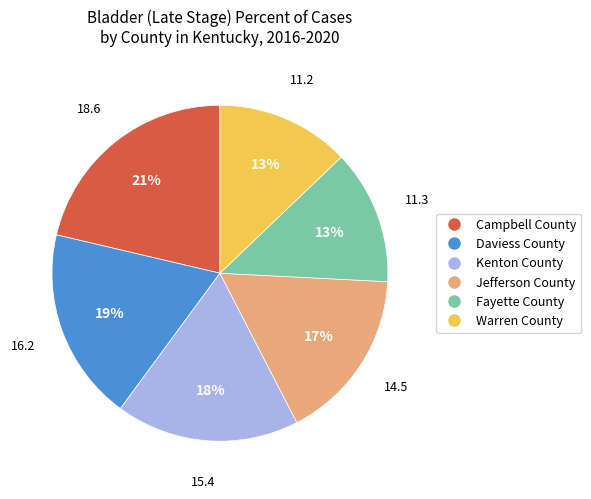

To the nearest percent, what is the combined percentage of Fayette County and Warren County?

26%